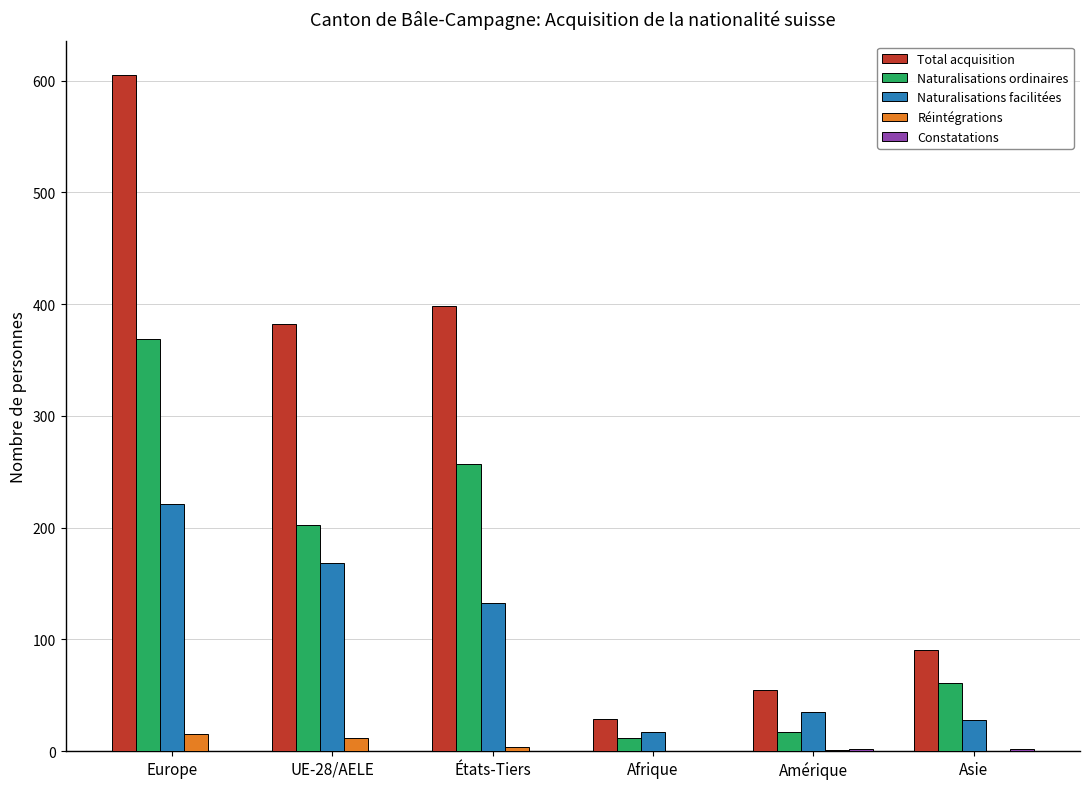

Count the number of data series in this chart.

5